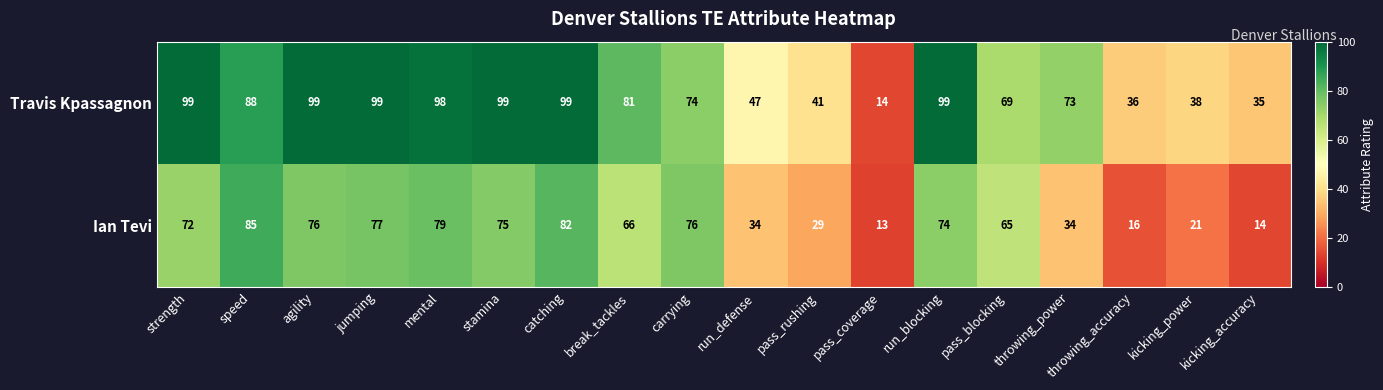

What is the difference between the second highest and second lowest values in the Travis Kpassagnon series?

64